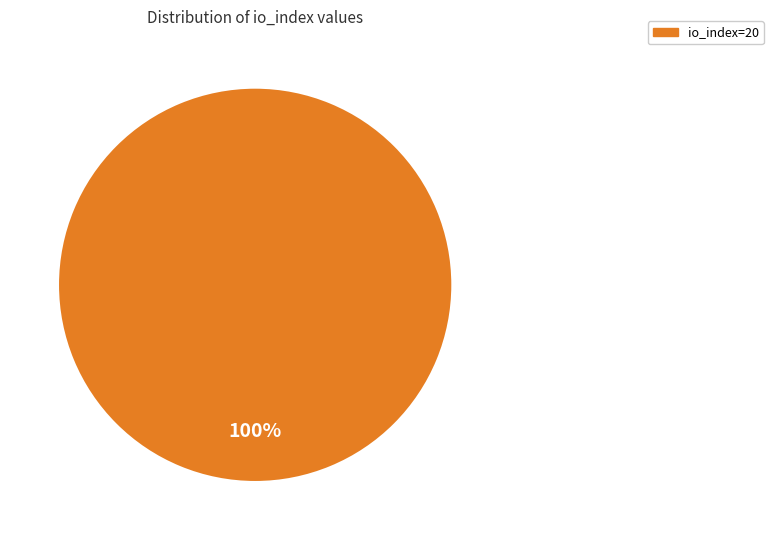

Is there a majority slice in this chart?

Yes